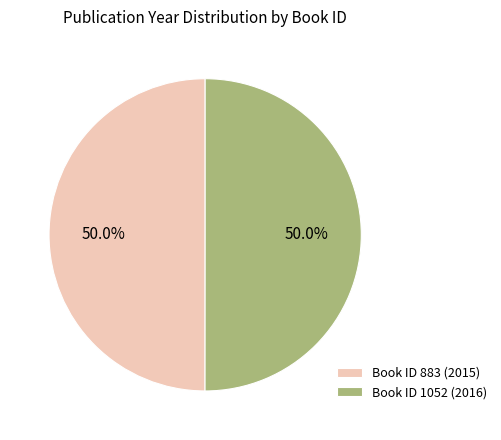

Count the number of slices in the pie.

2